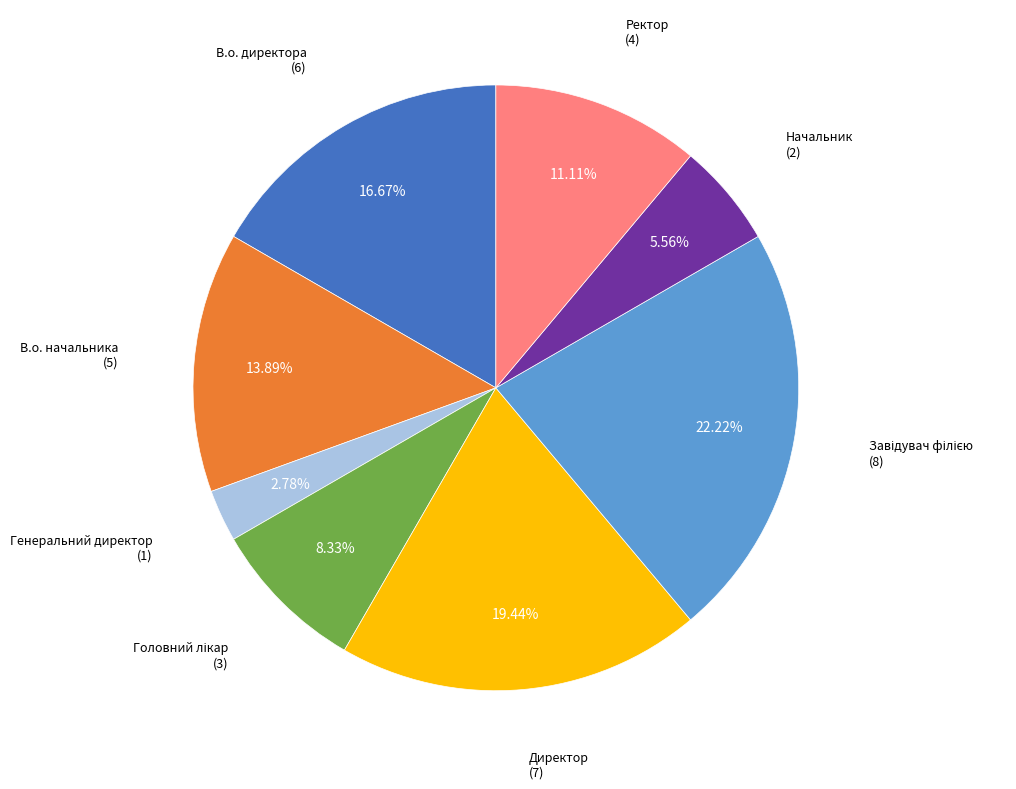

Does any single category account for the majority?

No